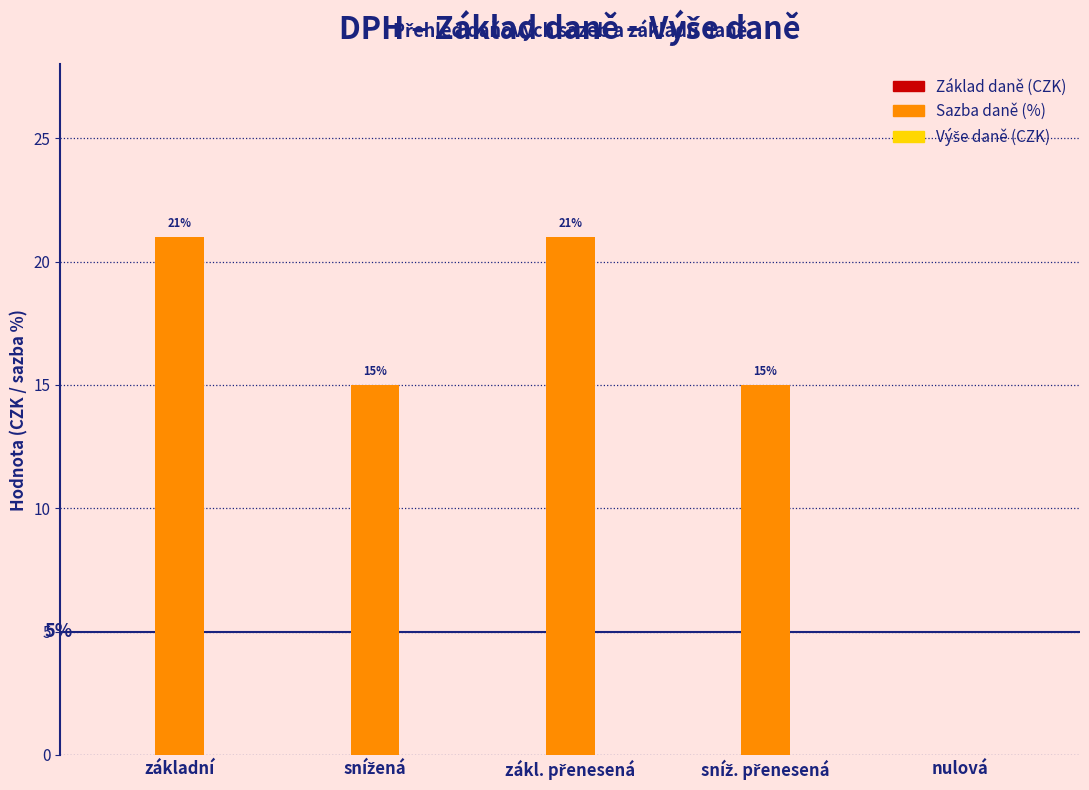

What is the greatest value displayed?

21